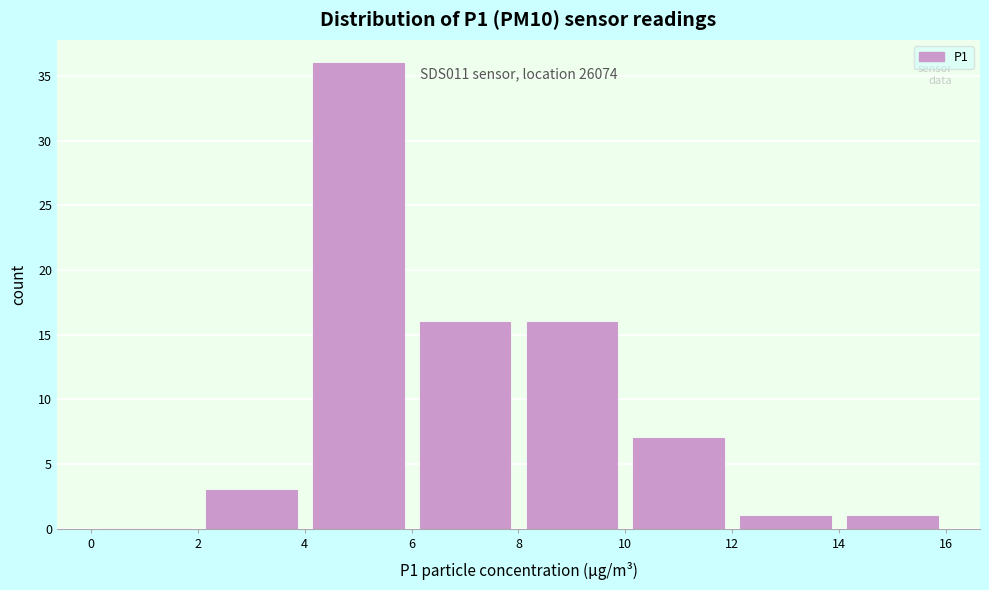

Which range on the x-axis has the tallest bar?

4 to 6